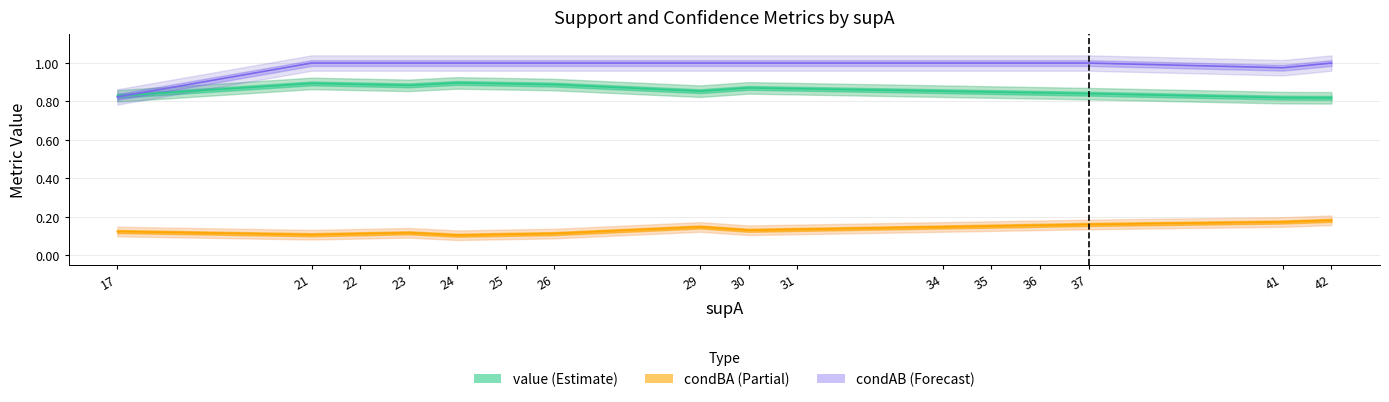

Reading left to right, list all the values displayed in this chart.

value: 0.8	0.9	0.9	0.9	0.9	0.9	0.9	0.9	0.9	0.9	0.9	0.8	0.8	0.8	0.8	0.8
condBA: 0.1	0.1	0.1	0.1	0.1	0.1	0.1	0.1	0.1	0.1	0.1	0.2	0.2	0.2	0.2	0.2
condAB: 0.8	1.0	1.0	1.0	1.0	1.0	1.0	1.0	1.0	1.0	1.0	1.0	1.0	1.0	1.0	1.0